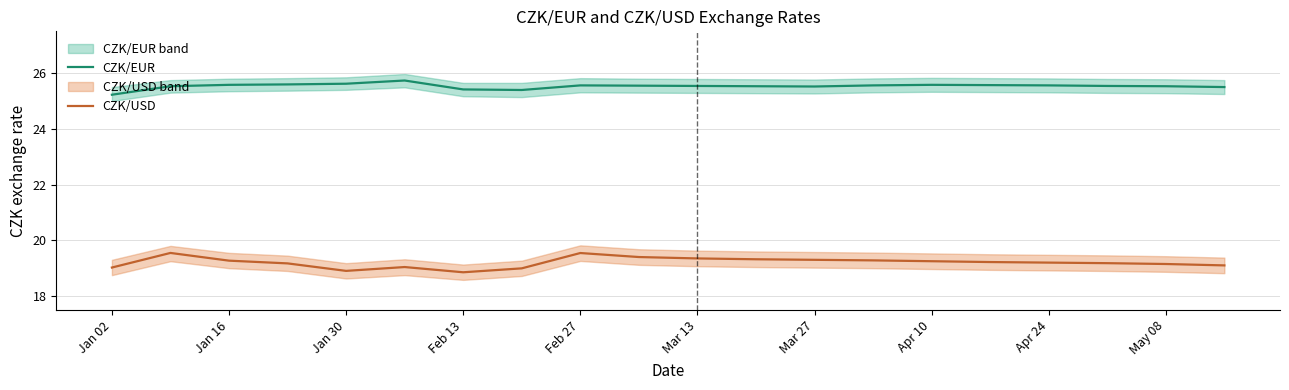

True or false: CZK/USD and CZK/EUR intersect in this chart.

False